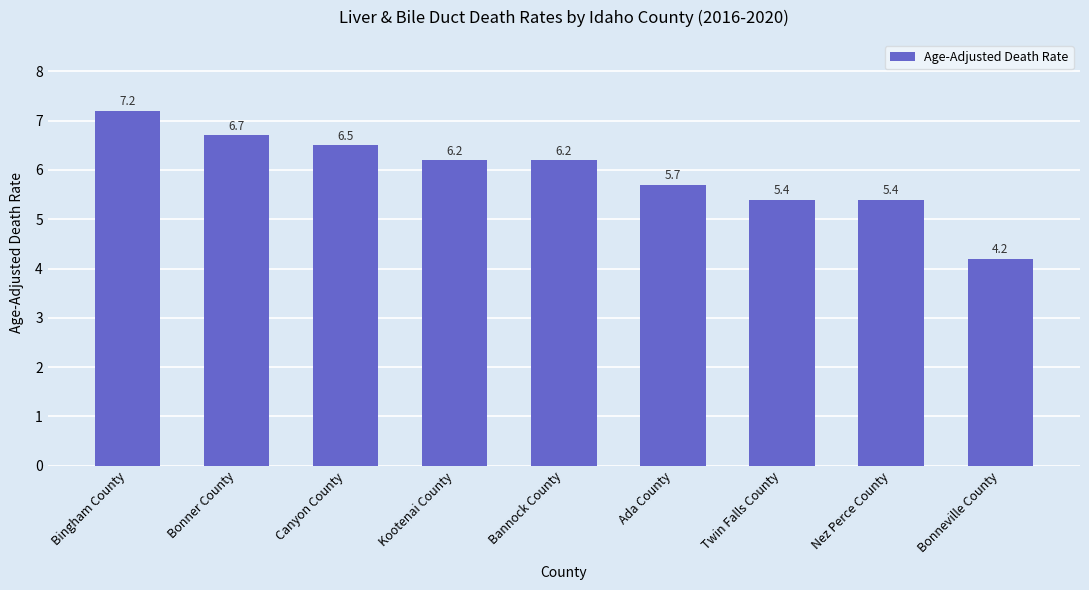

What is the difference between the maximum and minimum values?

3.0